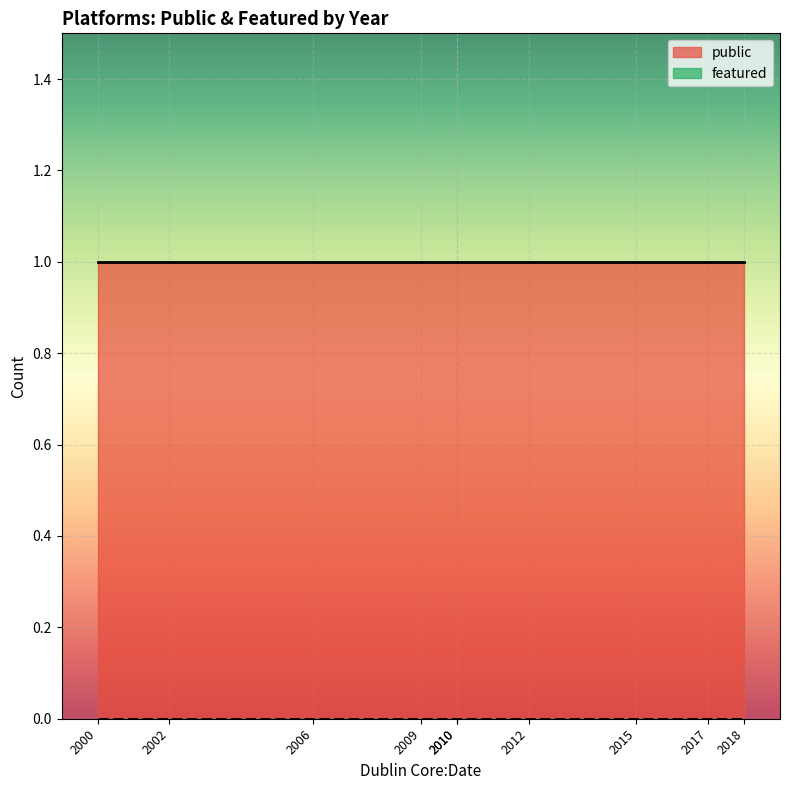

List the series in order of their peak value, lowest first.

featured, public